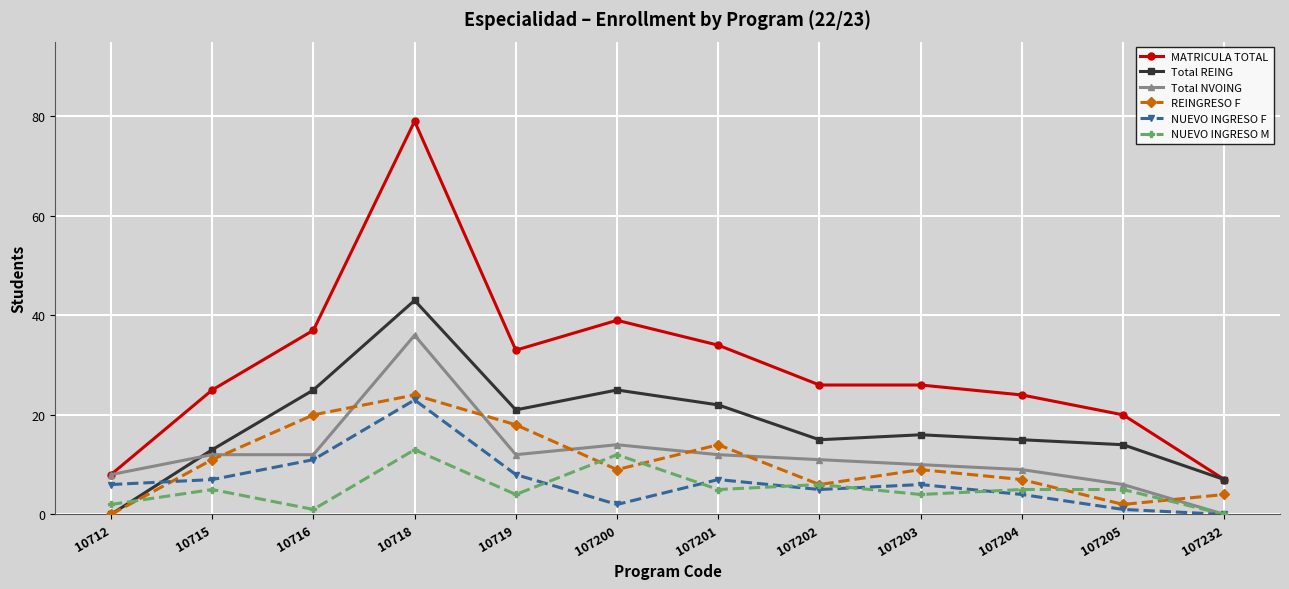

True or false: NUEVO INGRESO M has a value of 13 at 10718.

True